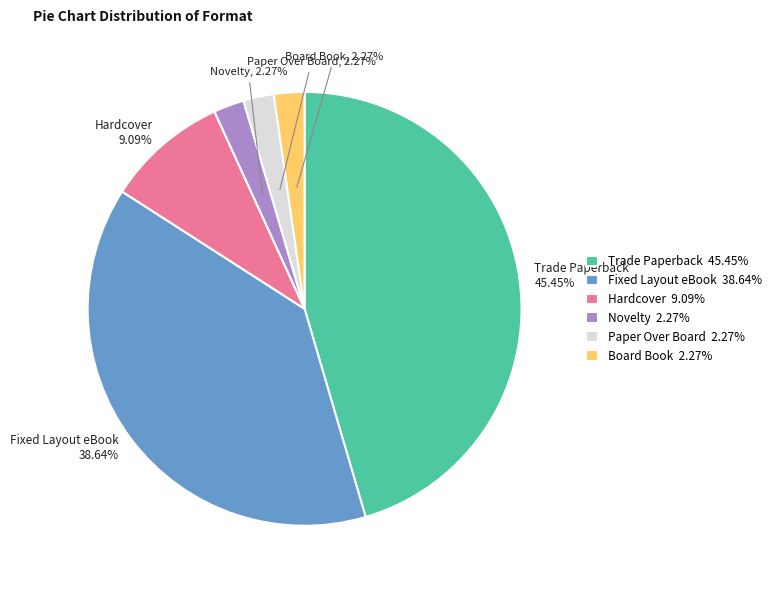

What percentage is the Paper Over Board slice, to the nearest percent?

2%